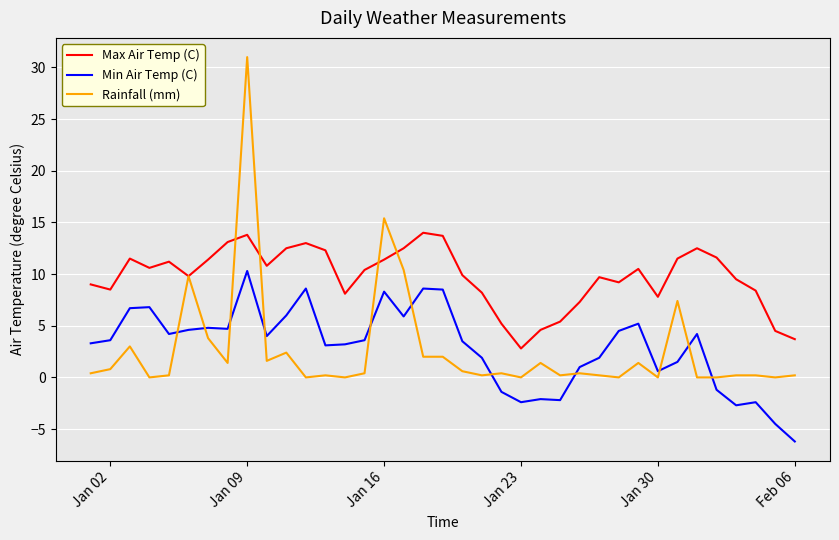

What is the difference between the maximum and minimum values in the Rainfall (mm) series?

31.0